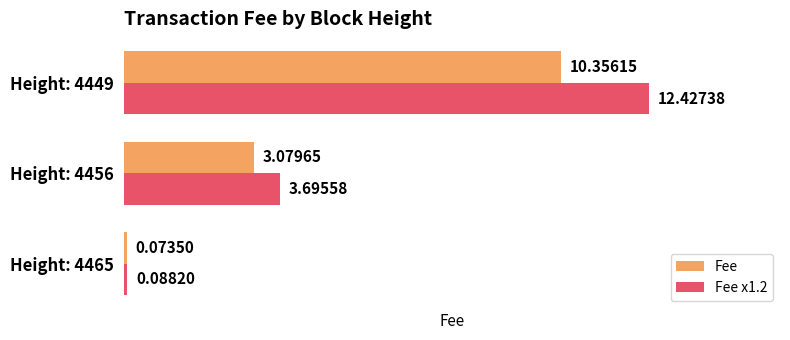

What is the total value across all series at Height: 4449?

22.8